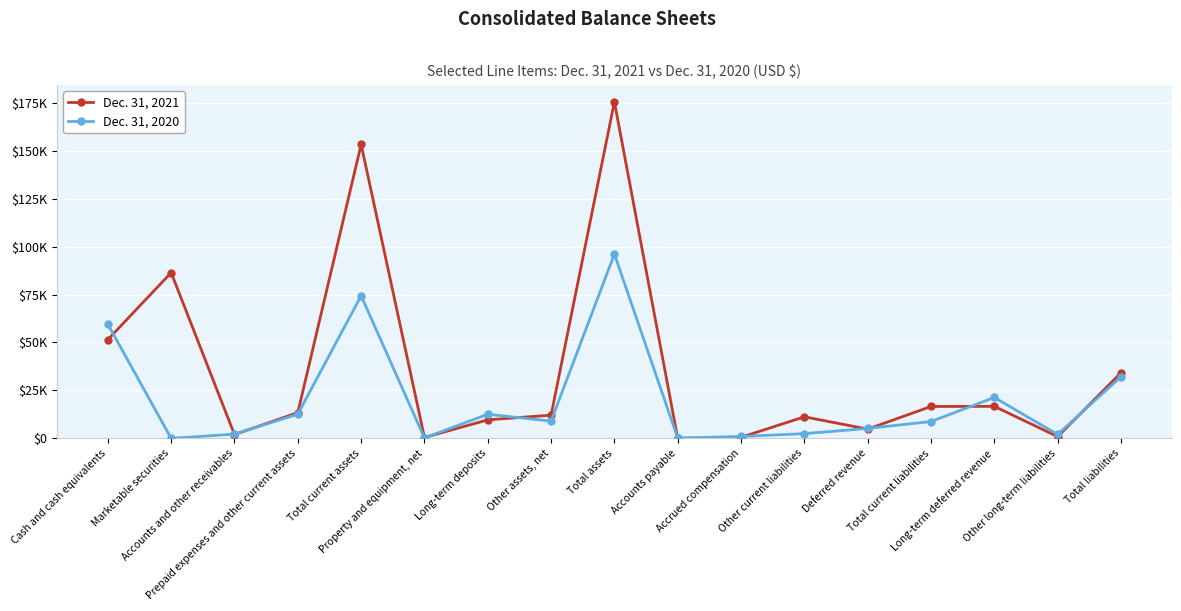

What is the sum of the Dec. 31, 2021 values at Marketable securities and Total current liabilities?

103061